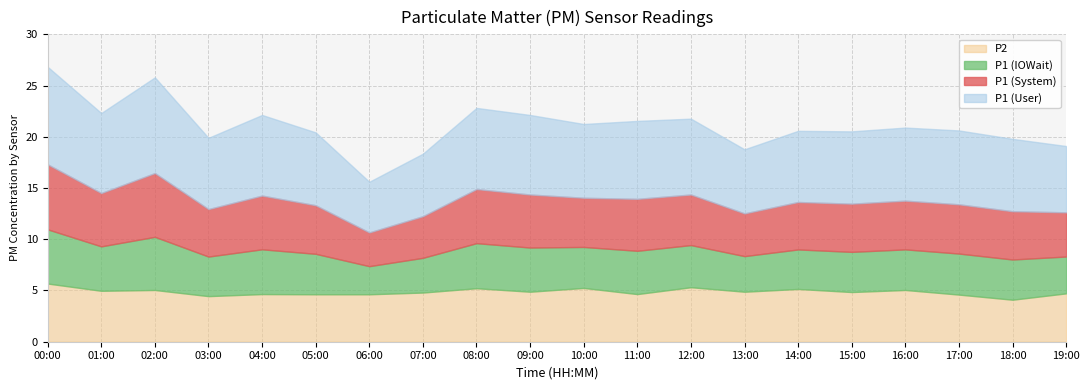

At which label does P2 reach its minimum?

18:00